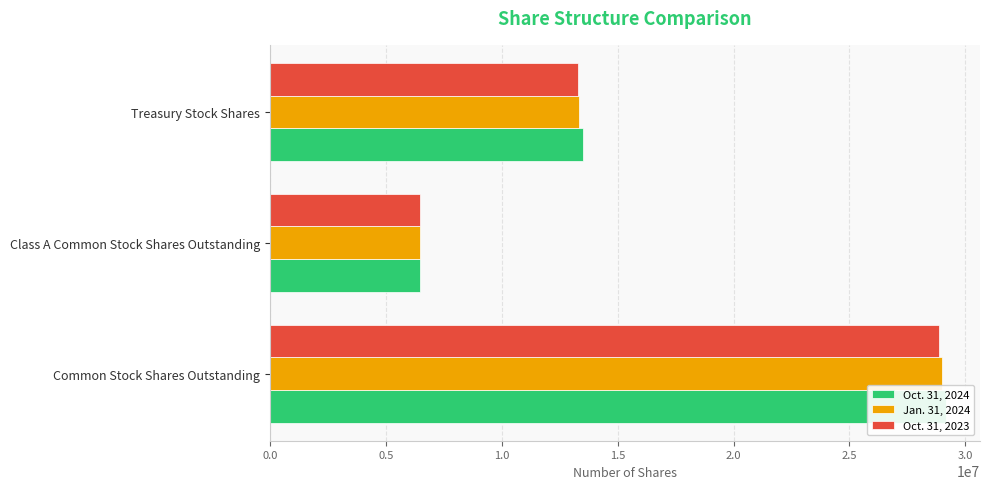

True or false: Oct. 31, 2023 has a value of 28879497 at Common Stock Shares Outstanding.

True